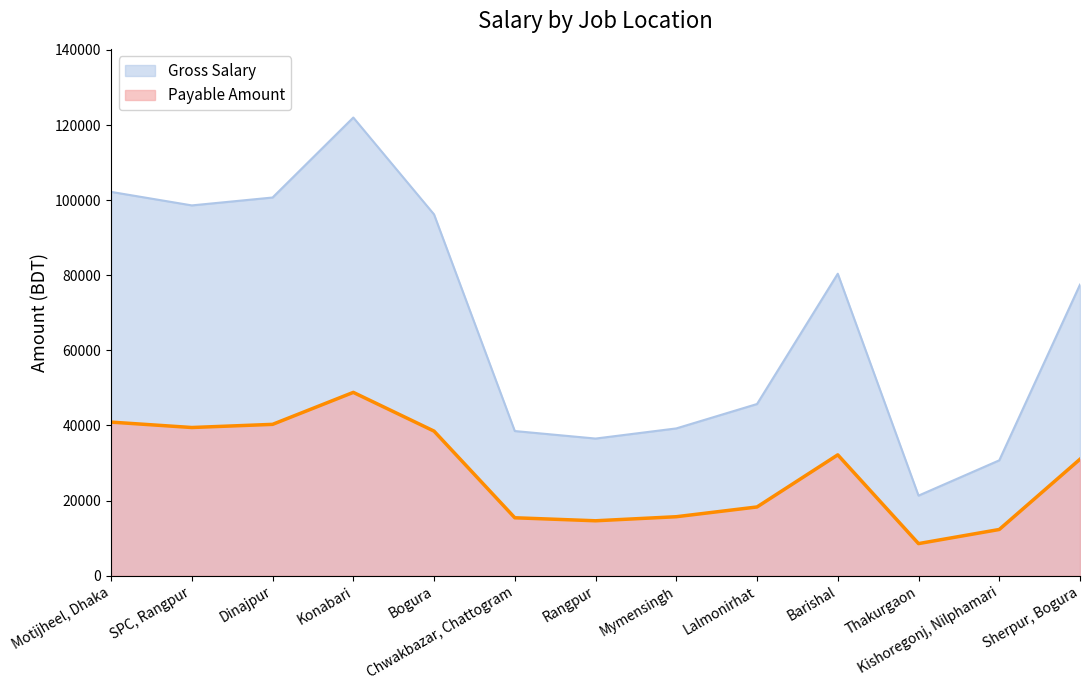

True or false: Gross Salary and Payable Amount cross at least once.

False